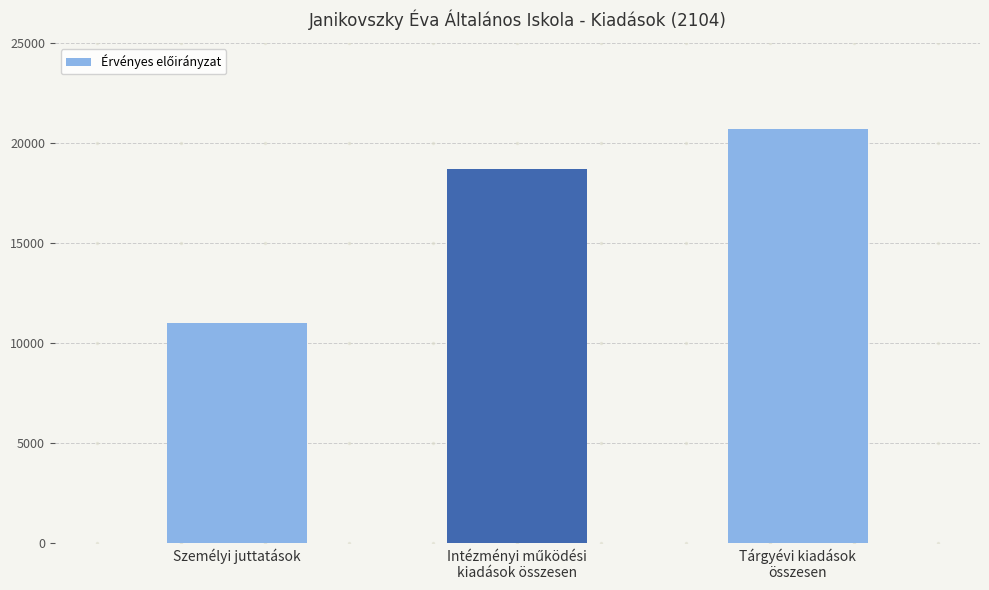

What is the approximate value at Tárgyévi kiadások
összesen?

20704